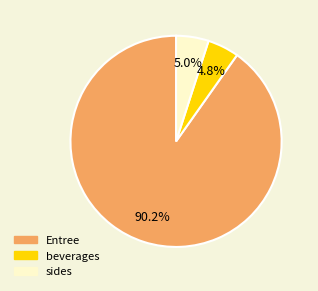

How many slices are in this pie chart?

3